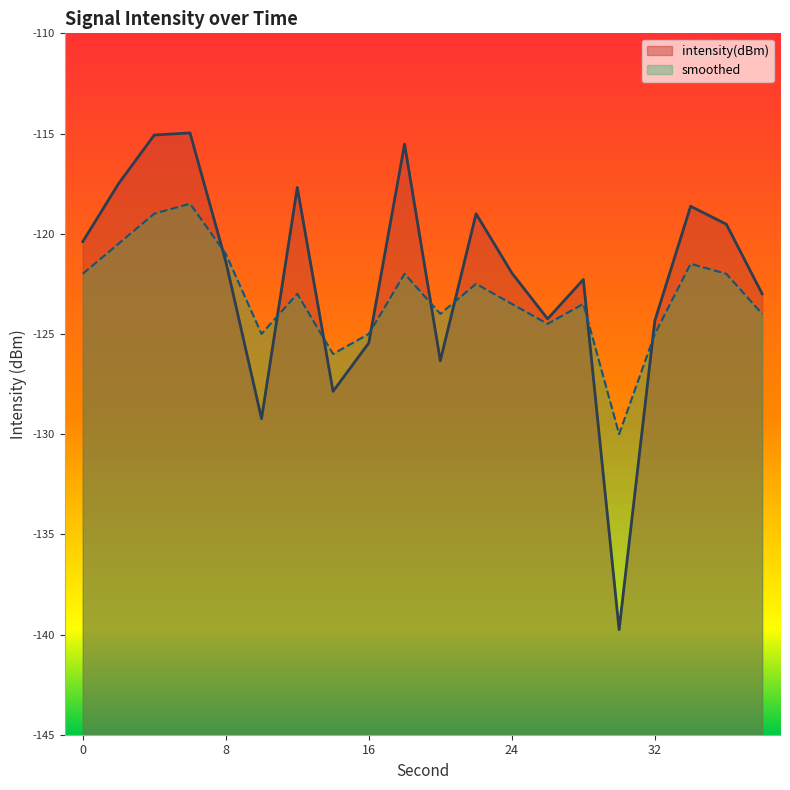

How many lines are shown in the chart?

2